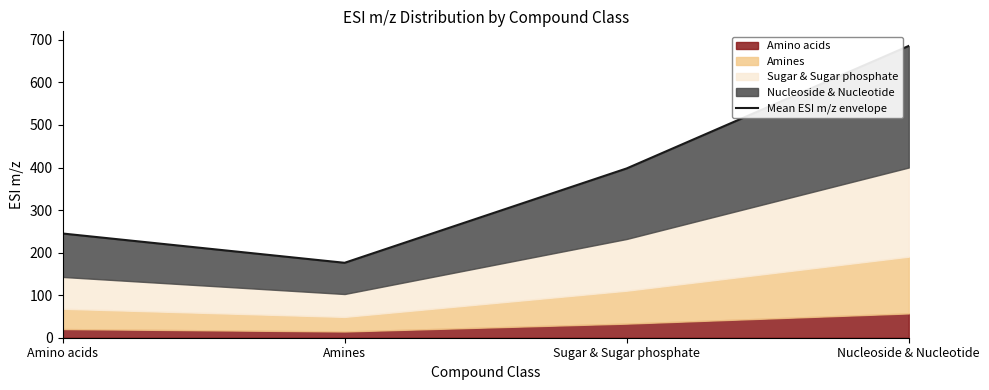

True or false: the data has more than 2 interior local peaks.

False